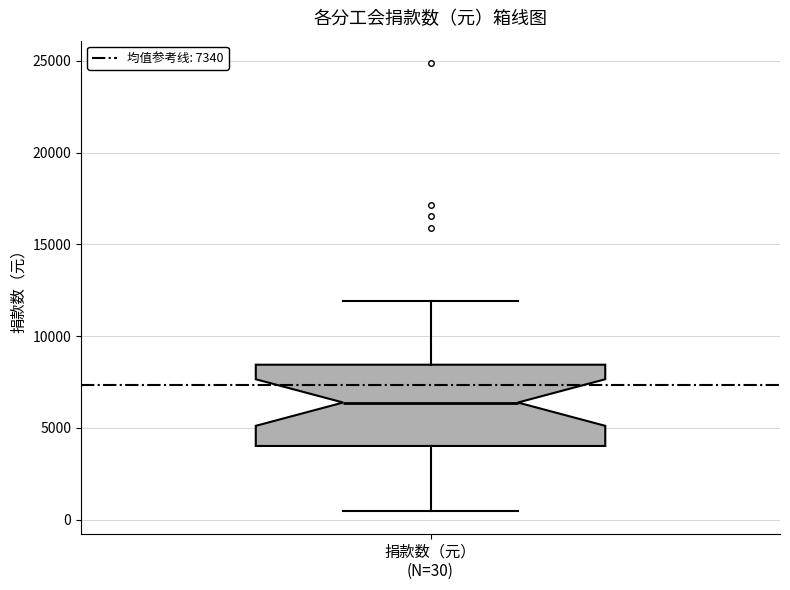

Transcribe this box plot: give where the median line is, the range the box spans, and where the two whiskers end, as read against the y-axis. The values are not printed on the chart, so give them approximately, as read against the axis.

median 6500, box 4000 to 8500, whiskers 500 to 12000